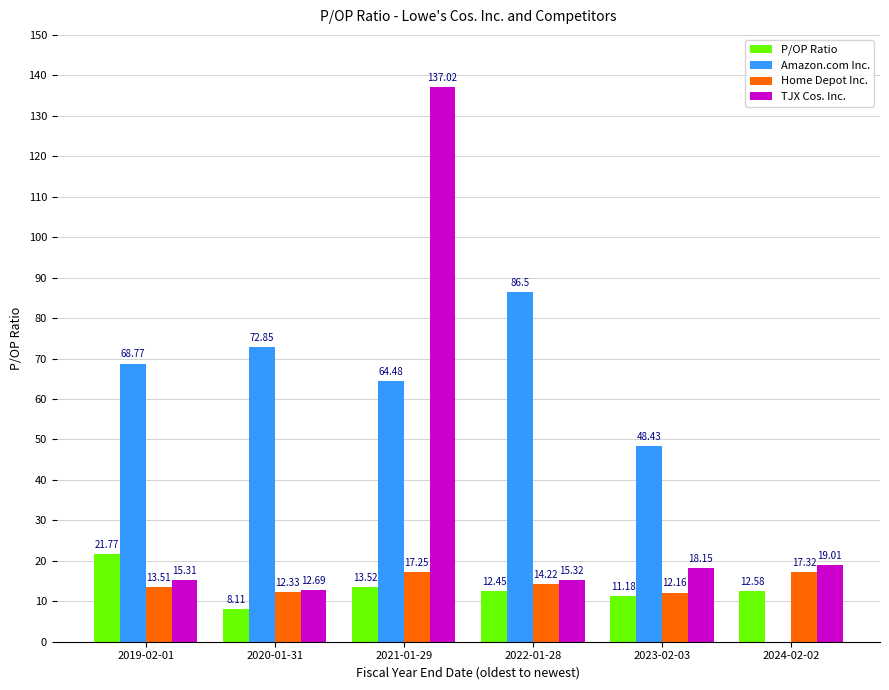

At which label does TJX Cos. Inc. reach its peak?

2021-01-29